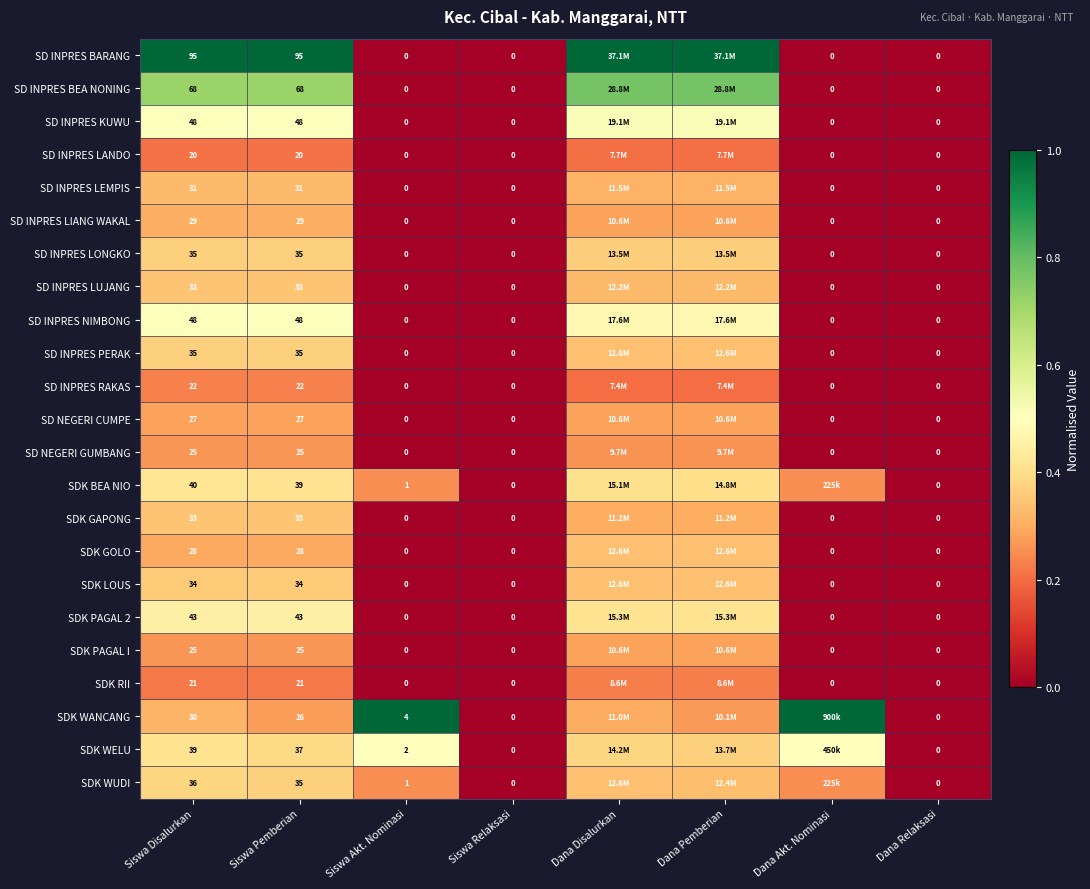

Is the value of SD INPRES LEMPIS at Dana Relaksasi greater than the value of SD INPRES LANDO at Siswa Disalurkan?

No